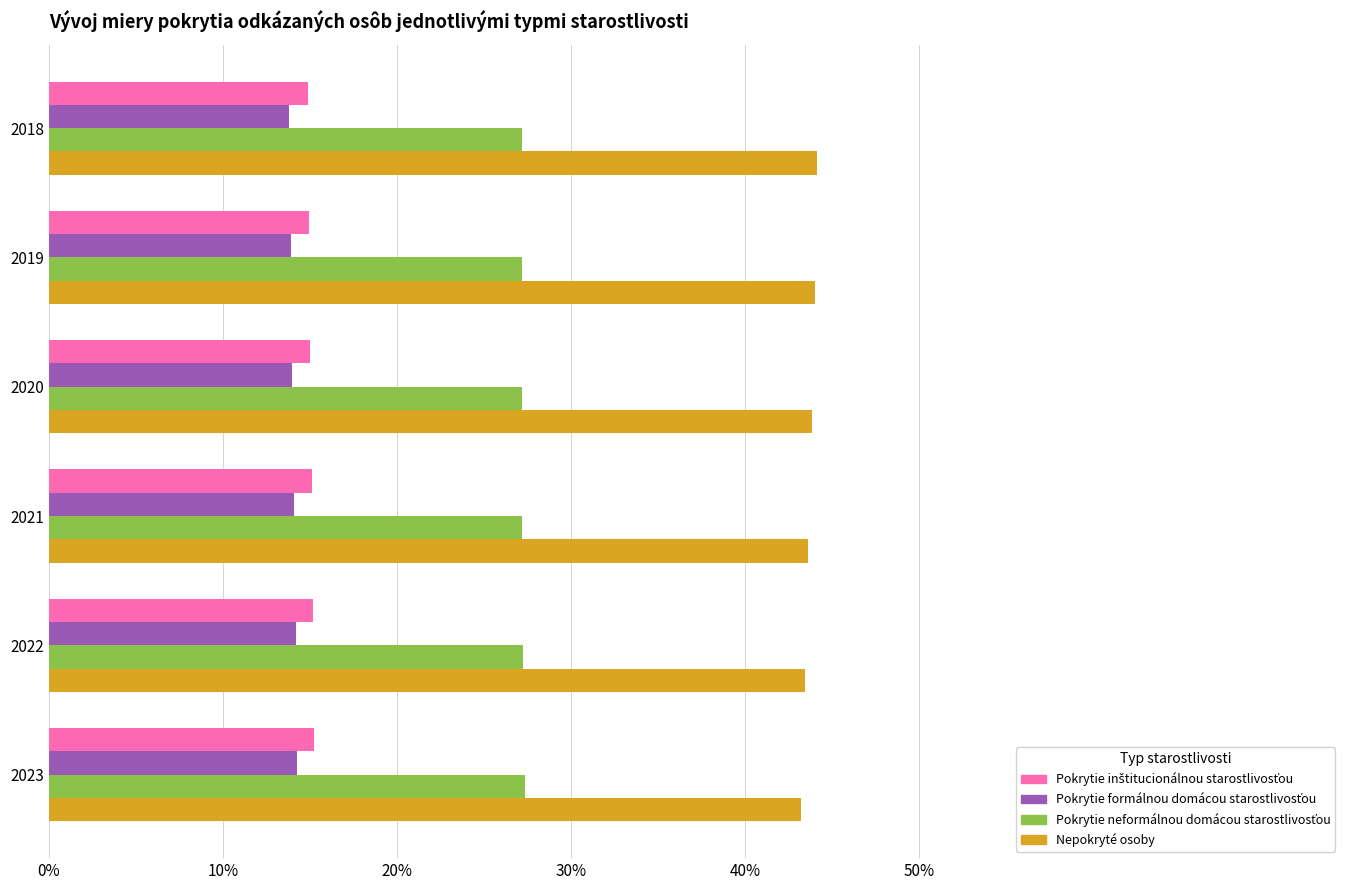

Rank the series by their maximum value, from lowest to highest.

Pokrytie formálnou domácou starostlivosťou, Pokrytie inštitucionálnou starostlivosťou, Pokrytie neformálnou domácou starostlivosťou, Nepokryté osoby